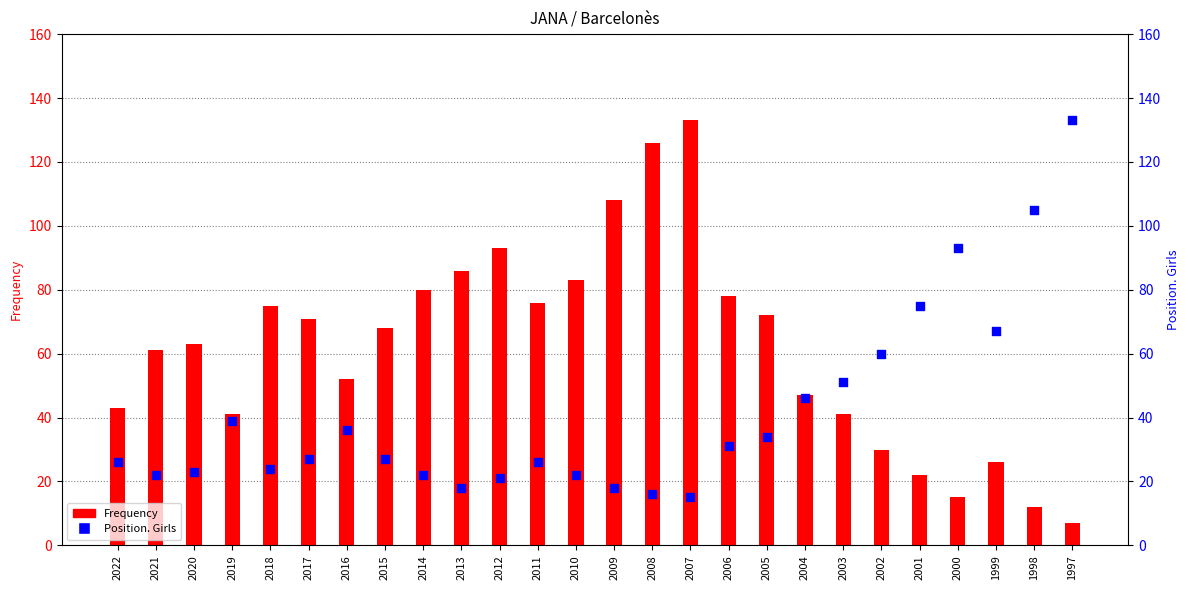

Which series contains the highest Y value?

Frequency